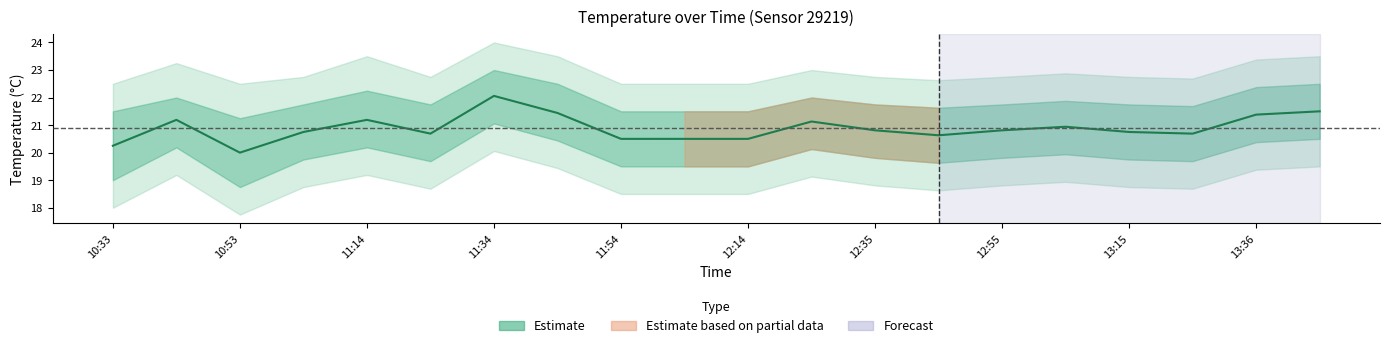

What is the sum of all values?

417.7